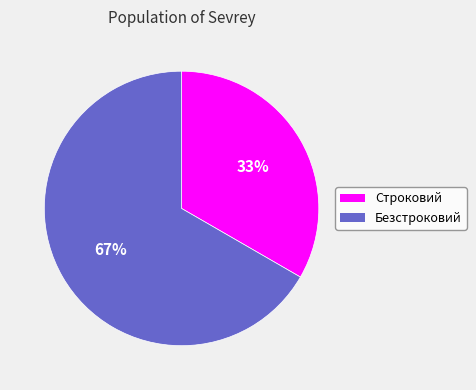

True or false: Строковий accounts for 23% of the total.

False